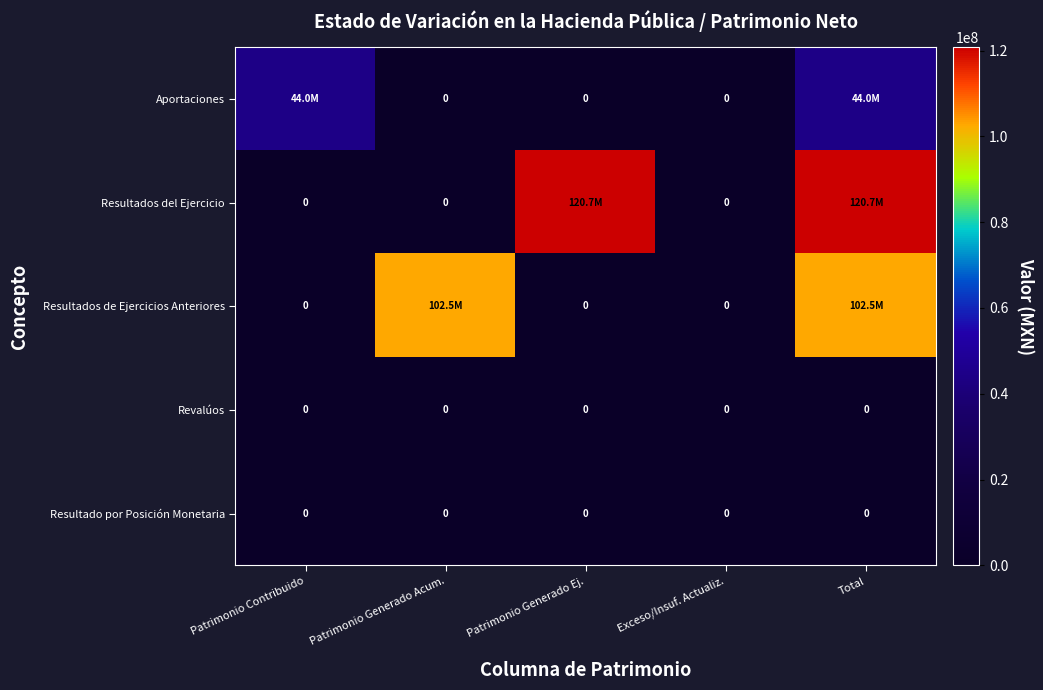

Which series changed the most between Patrimonio Generado Acum. and Total?

Resultados del Ejercicio